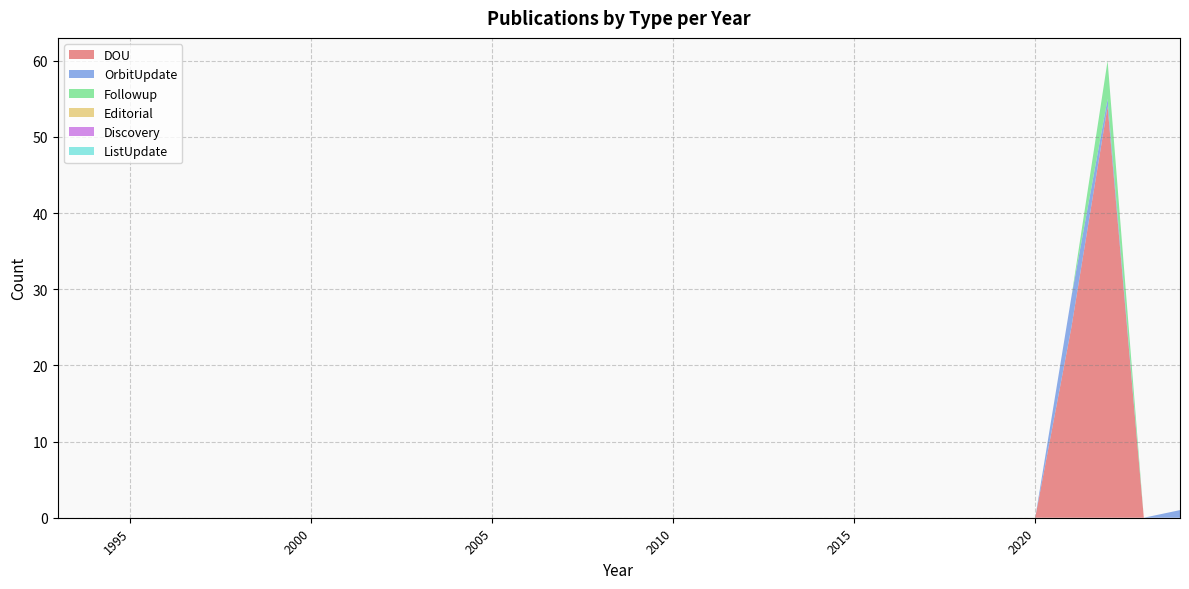

Reading left to right, list all the values displayed in this chart.

DOU: 0	0	0	0	0	0	0	0	0	0	0	0	0	0	0	0	0	0	0	0	0	0	0	0	0	0	0	0	25	54	0	0
OrbitUpdate: 0	0	0	0	0	0	0	0	0	0	0	0	0	0	0	0	0	0	0	0	0	0	0	0	0	0	0	0	4	1	0	1
Followup: 0	0	0	0	0	0	0	0	0	0	0	0	0	0	0	0	0	0	0	0	0	0	0	0	0	0	0	0	0	5	0	0
Editorial: 0	0	0	0	0	0	0	0	0	0	0	0	0	0	0	0	0	0	0	0	0	0	0	0	0	0	0	0	0	0	0	0
Discovery: 0	0	0	0	0	0	0	0	0	0	0	0	0	0	0	0	0	0	0	0	0	0	0	0	0	0	0	0	0	0	0	0
ListUpdate: 0	0	0	0	0	0	0	0	0	0	0	0	0	0	0	0	0	0	0	0	0	0	0	0	0	0	0	0	0	0	0	0